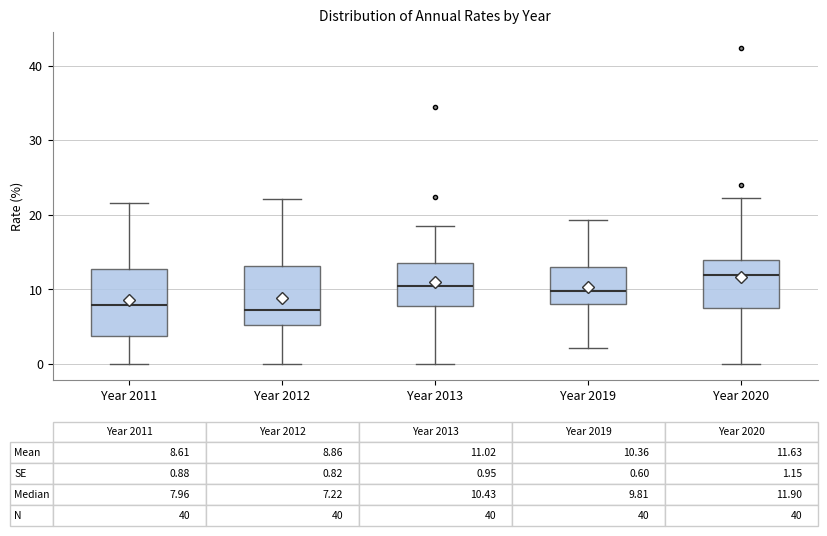

Comparing the boxes themselves (not the whiskers), which one is the tallest?

Year 2011